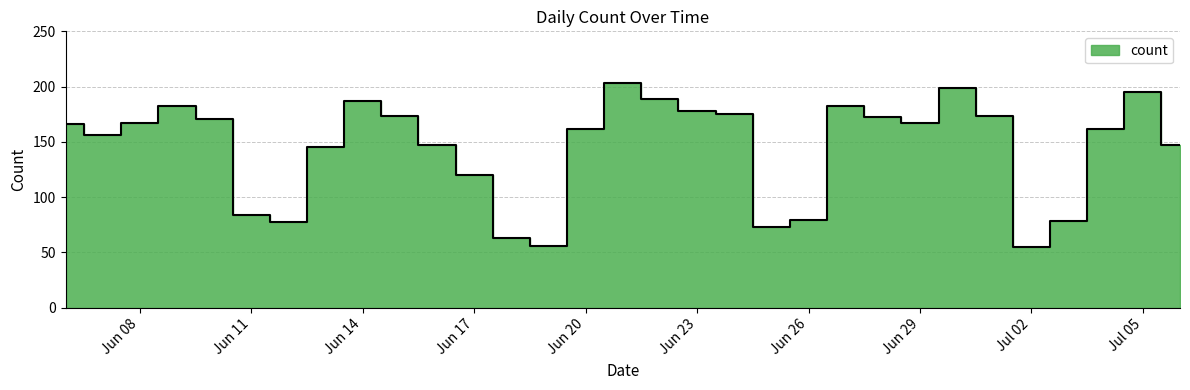

Is it true that the value at 2022-07-04 is 290?

False